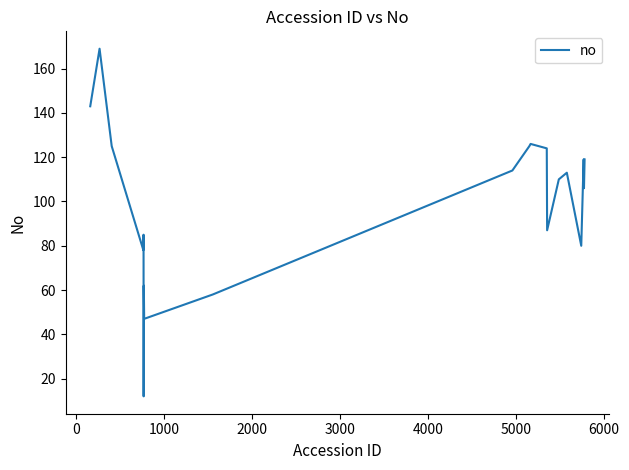

What is the minimum value shown in the chart?

12